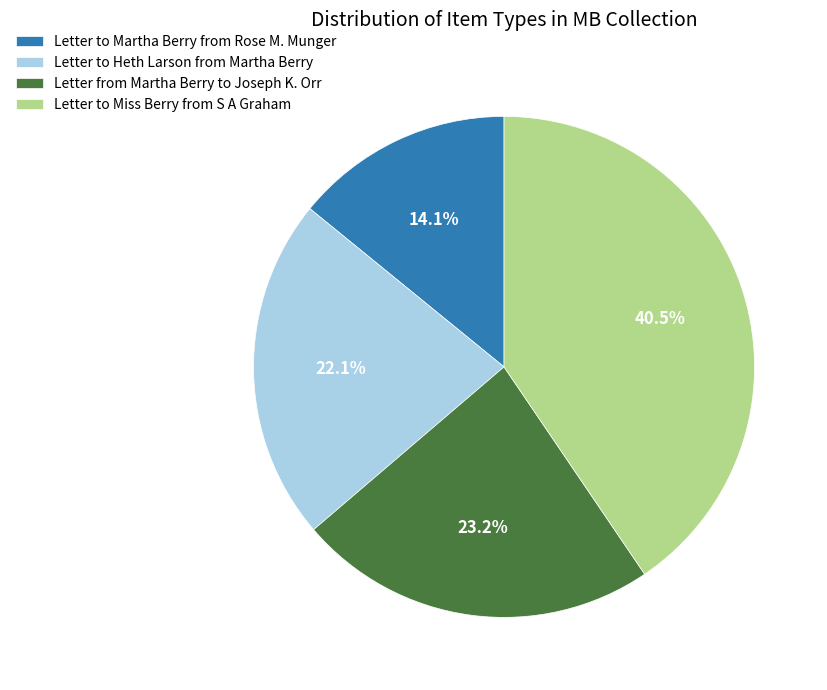

To the nearest percent, what is the difference between the Letter from Martha Berry to Joseph K. Orr and Letter to Martha Berry from Rose M. Munger slice percentages?

9%